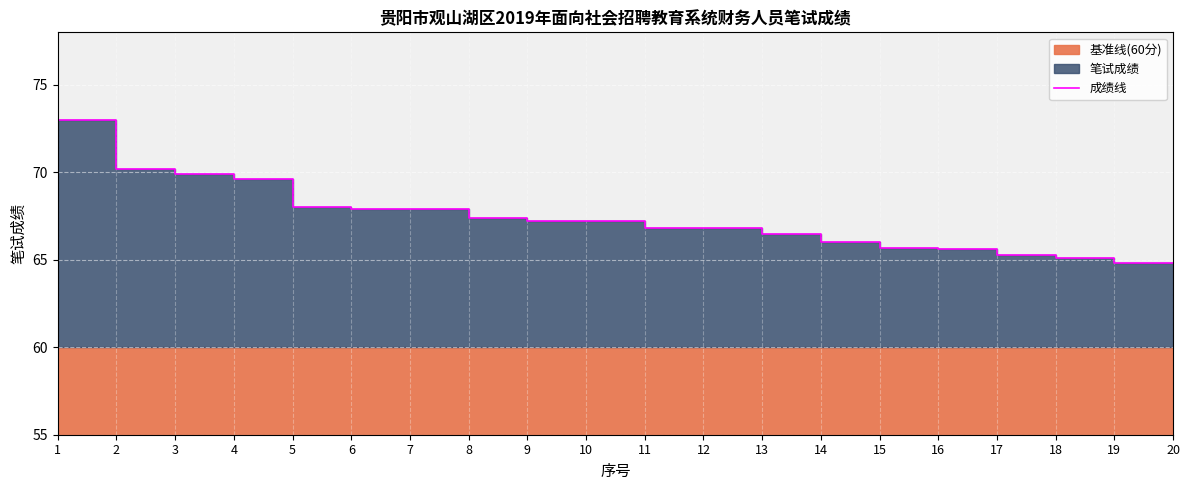

How many lines are shown in the chart?

1